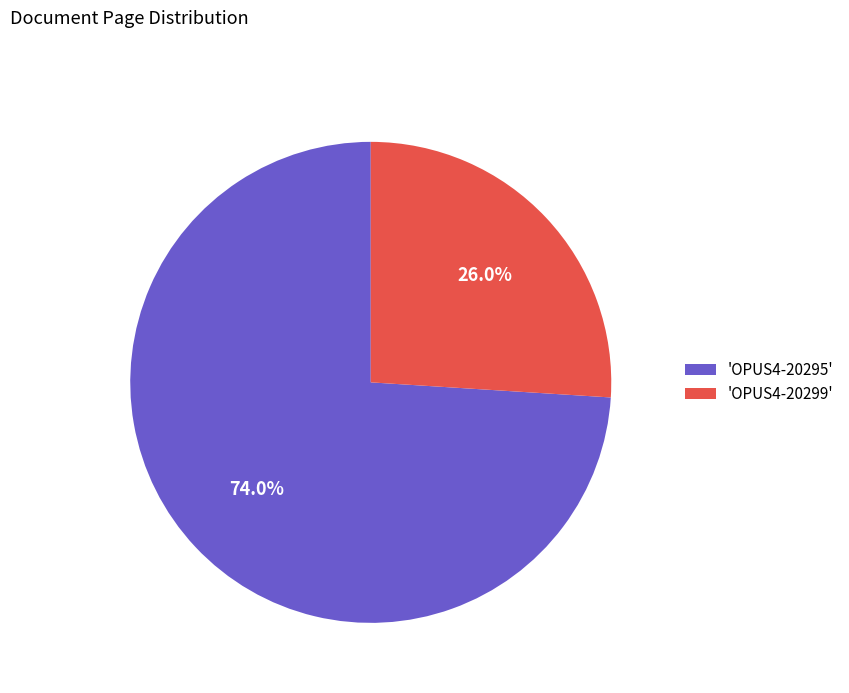

Between 'OPUS4-20299' and 'OPUS4-20295', which is larger?

'OPUS4-20295'